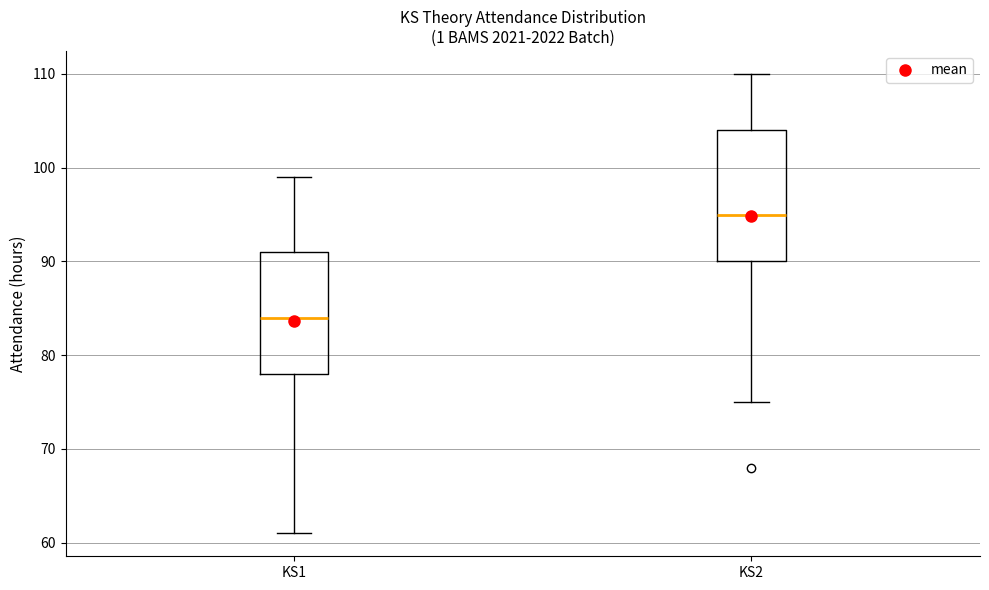

Reading left to right, read every box against the y-axis: the position of its median line, the range the box covers, and the ends of its whiskers. The values are not printed on the chart, so give them approximately, as read against the axis.

KS1: median 84, box 78 to 91, whiskers 61 to 99
KS2: median 95, box 90 to 104, whiskers 75 to 110